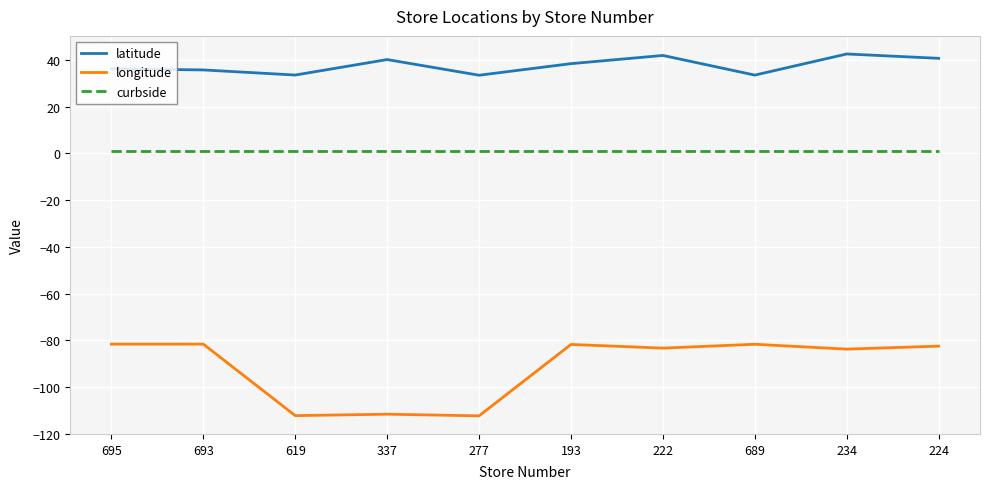

Which series has the largest total across all categories?

latitude